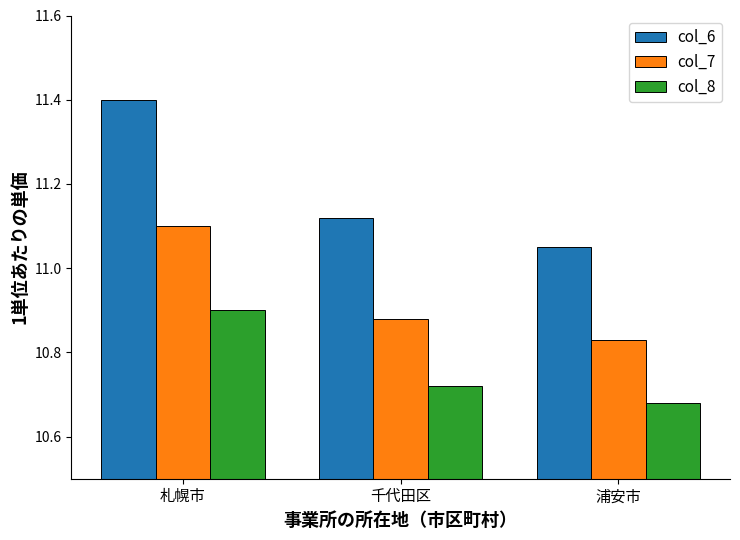

What are all the series names shown in the legend?

col_6, col_7, col_8